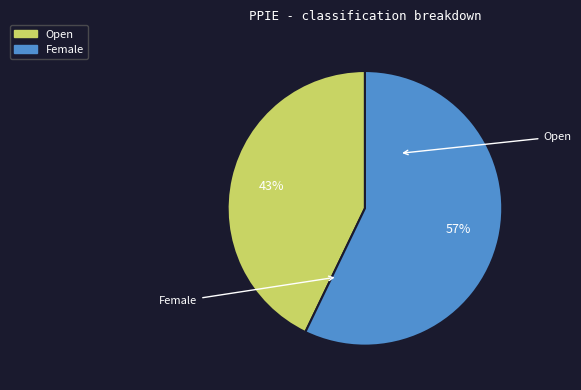

To the nearest percent, what is the average slice percentage?

50%